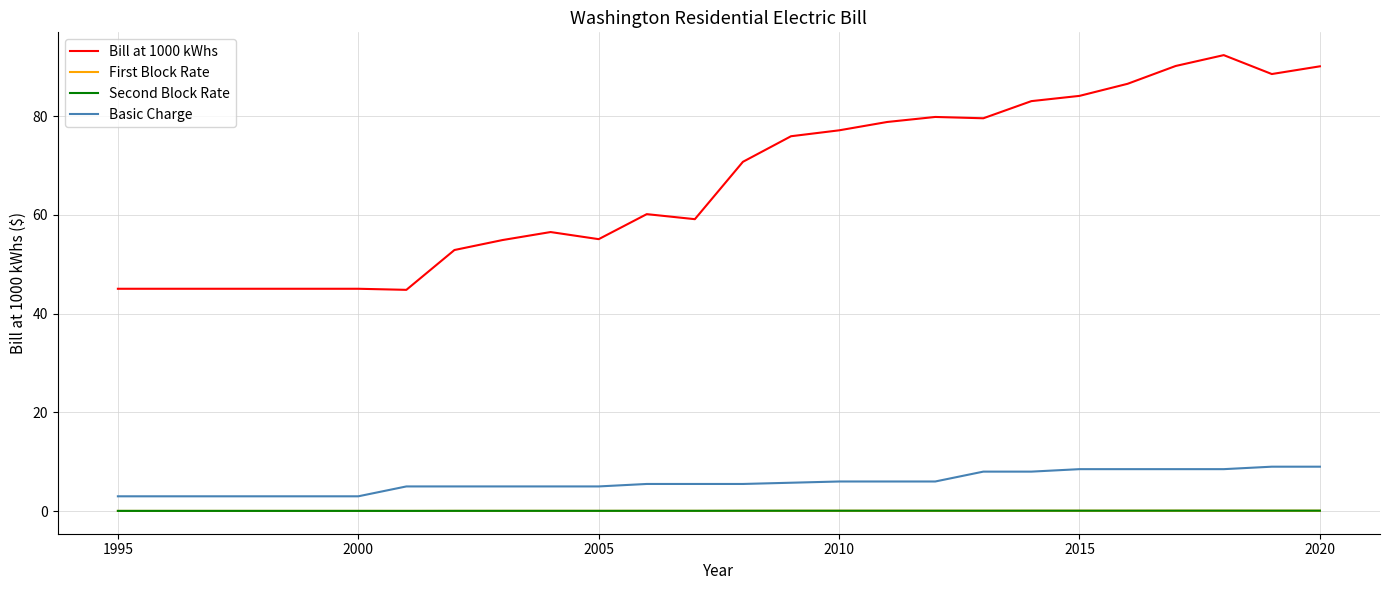

What is the greatest value displayed?

92.4